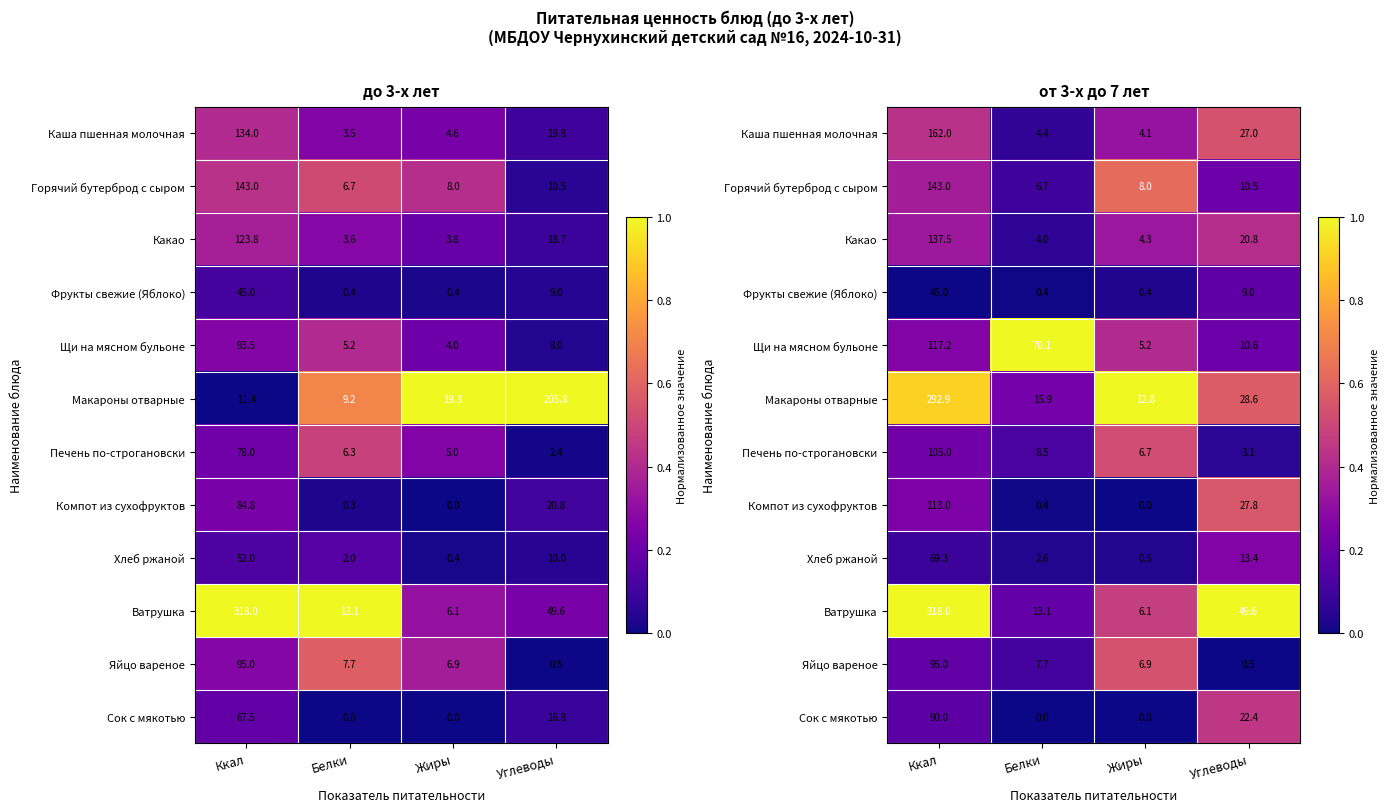

The Горячий бутерброд с сыром series shows 0.3 at Углеводы. True or false?

False